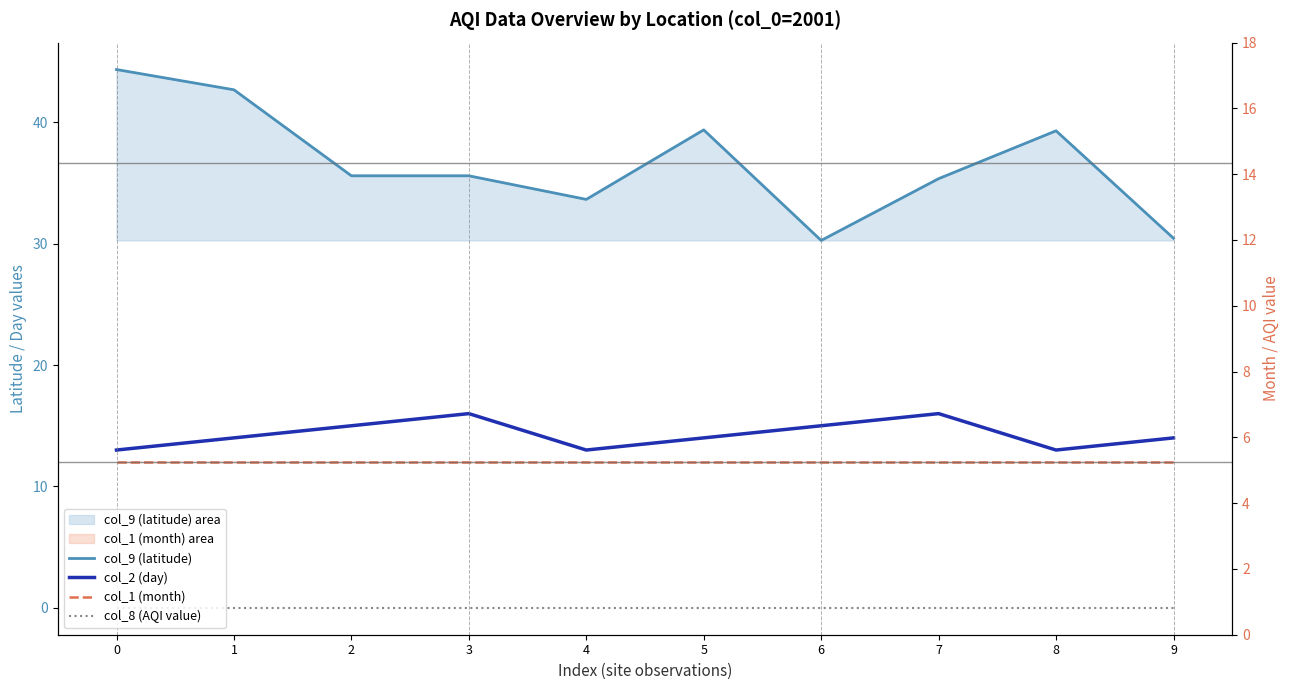

Is it true that col_1 (month) equals 12.0 at 2?

True